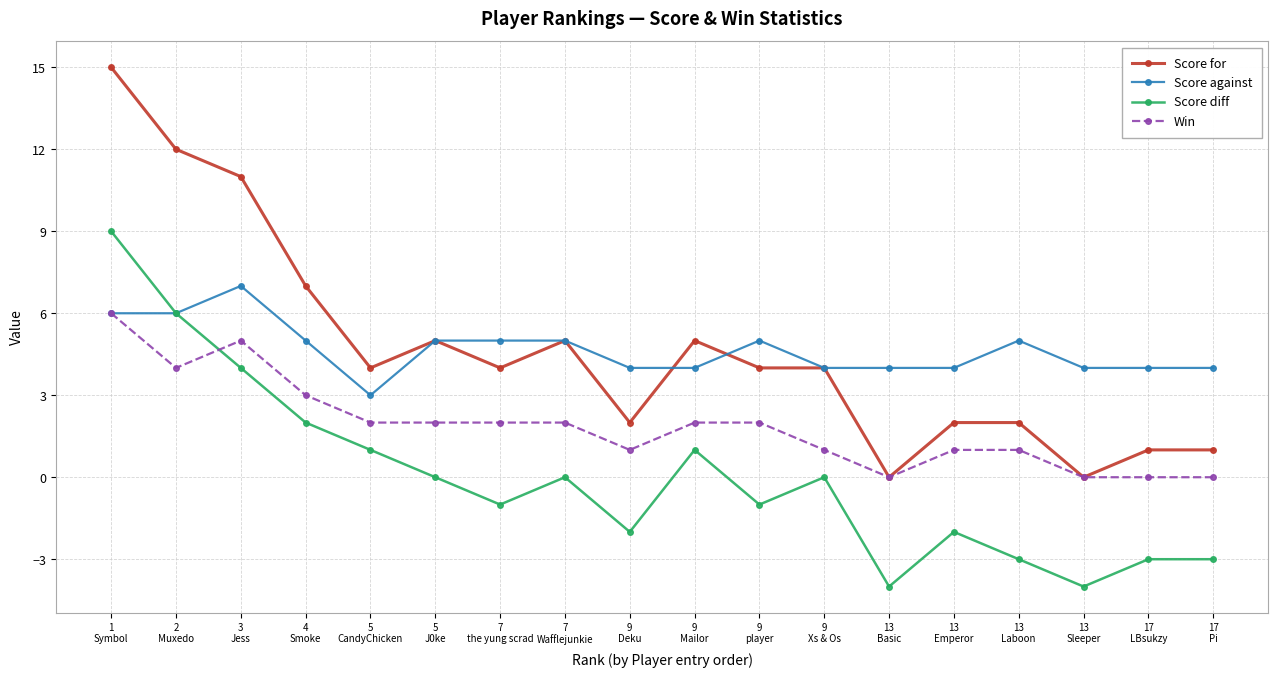

What is the highest value of the Score against series?

7